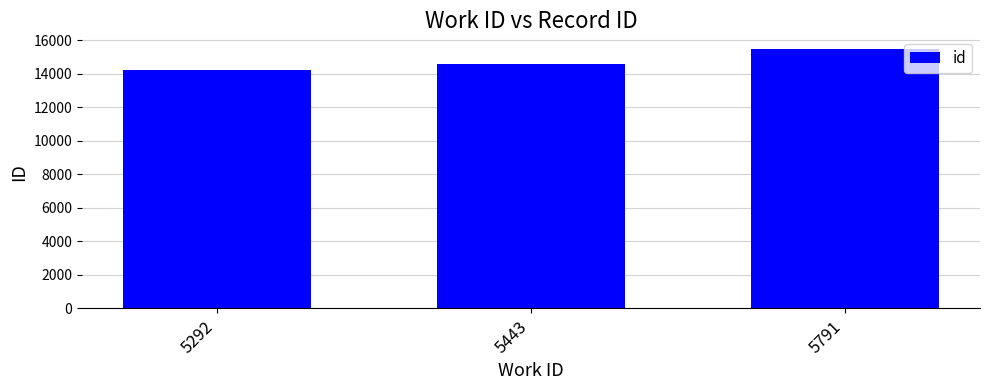

Between 5443 and 5292, which is larger?

5443